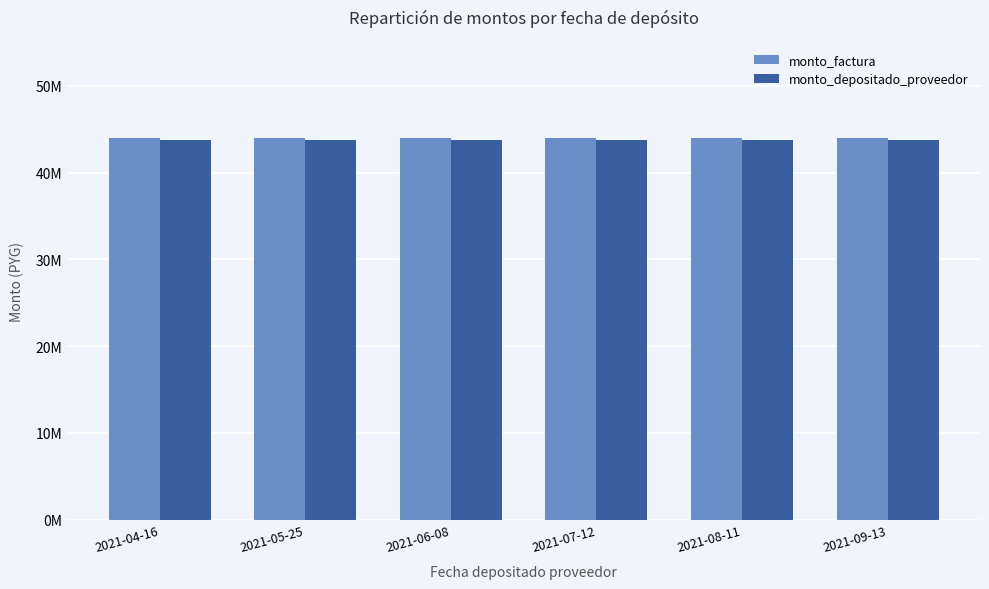

At which label is monto_depositado_proveedor closest to 43800000?

2021-04-16